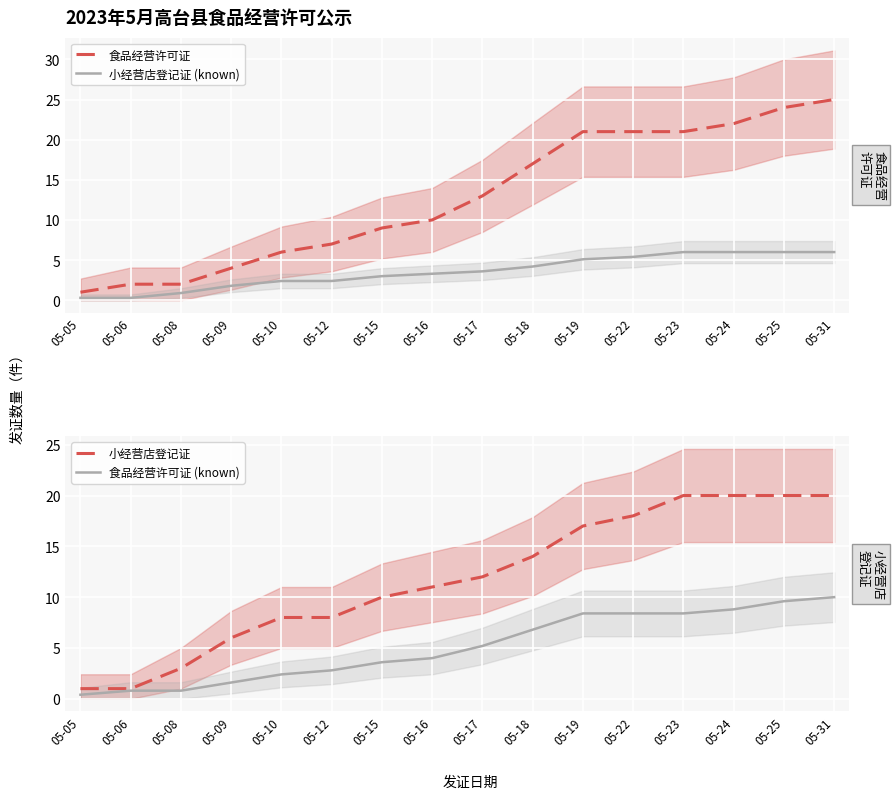

Reading right to left, transcribe all the data shown in this chart.

食品经营许可证: 25.0	24.0	22.0	21.0	21.0	21.0	17.0	13.0	10.0	9.0	7.0	6.0	4.0	2.0	2.0	1.0
小经营店登记证 (known): 6.0	6.0	6.0	6.0	5.4	5.1	4.2	3.6	3.3	3.0	2.4	2.4	1.8	0.9	0.3	0.3
小经营店登记证: 20.0	20.0	20.0	20.0	18.0	17.0	14.0	12.0	11.0	10.0	8.0	8.0	6.0	3.0	1.0	1.0
食品经营许可证 (known): 10.0	9.6	8.8	8.4	8.4	8.4	6.8	5.2	4.0	3.6	2.8	2.4	1.6	0.8	0.8	0.4